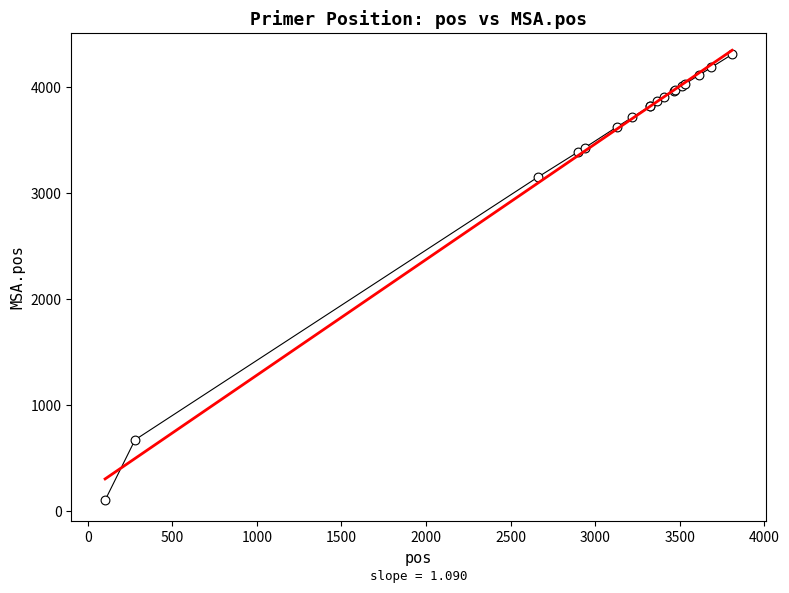

What Y value in the scatter plot is closest to 2207?

3149